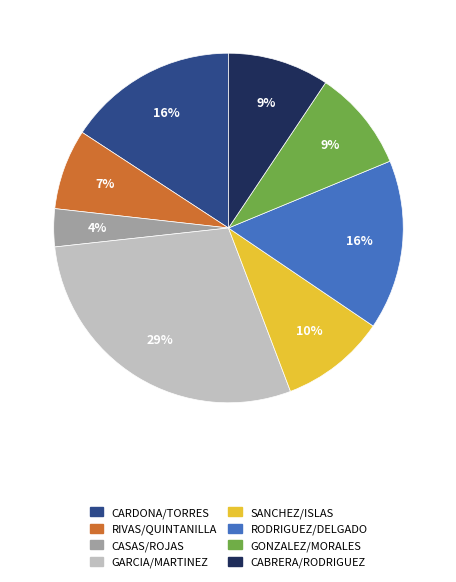

To the nearest percent, what is the average slice percentage?

12%